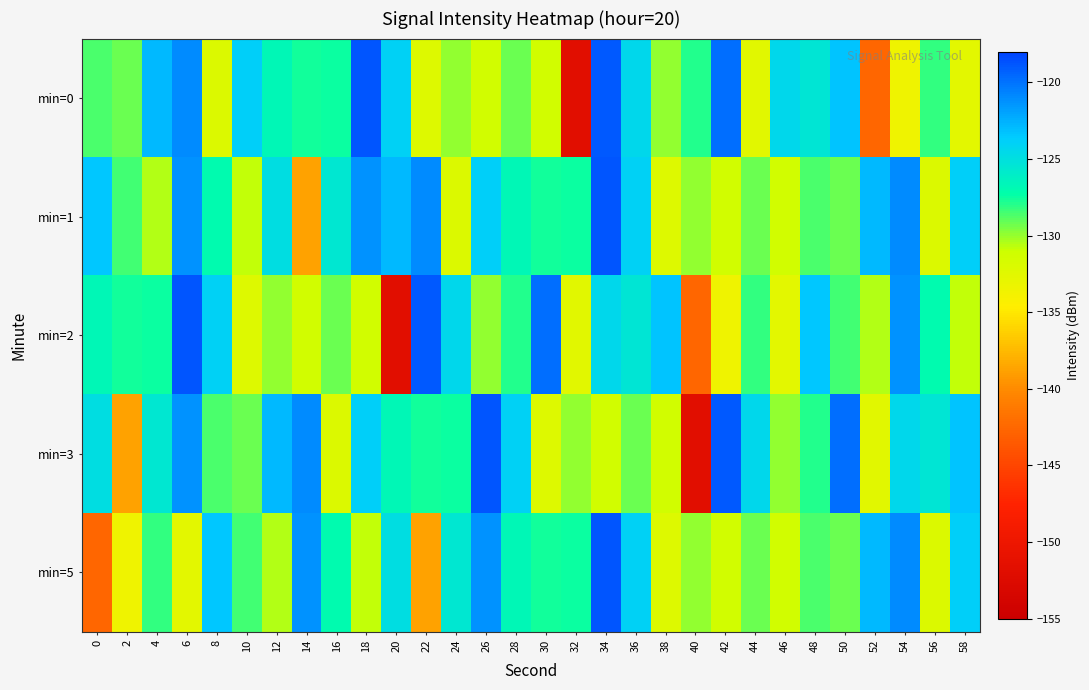

How many categories are shown in the chart?

30